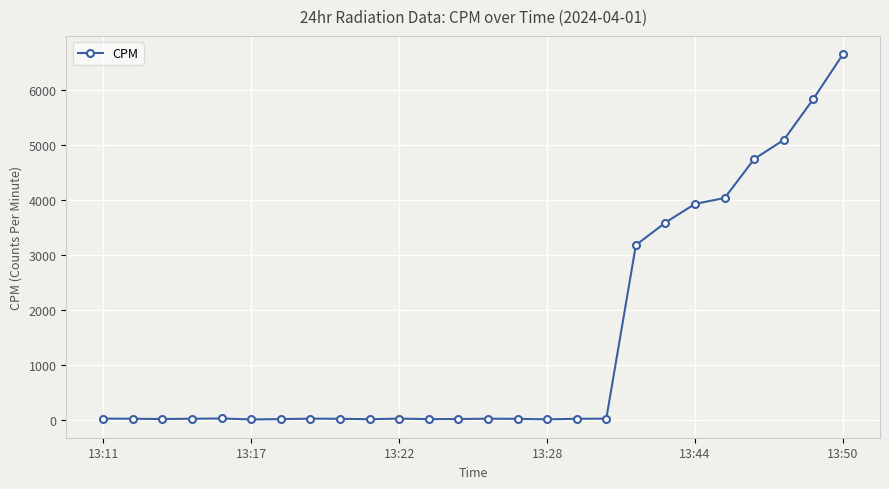

How many lines are shown in the chart?

1